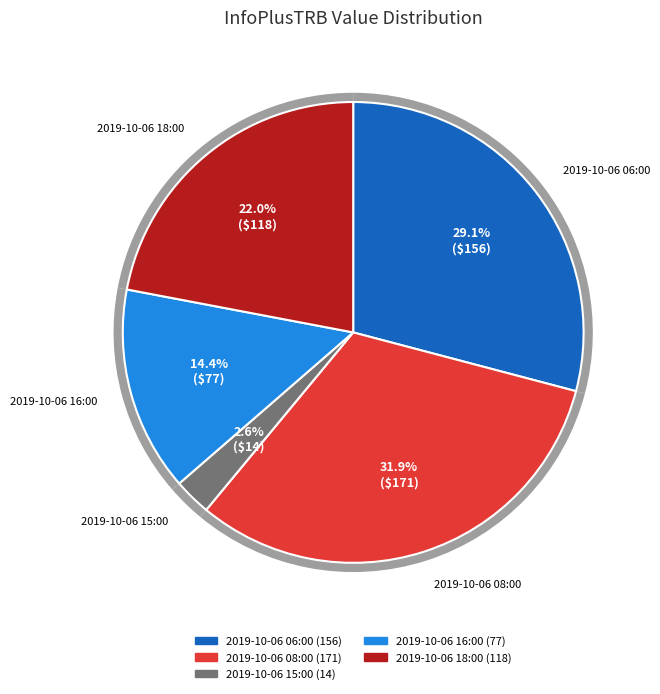

Count the number of slices in the pie.

5